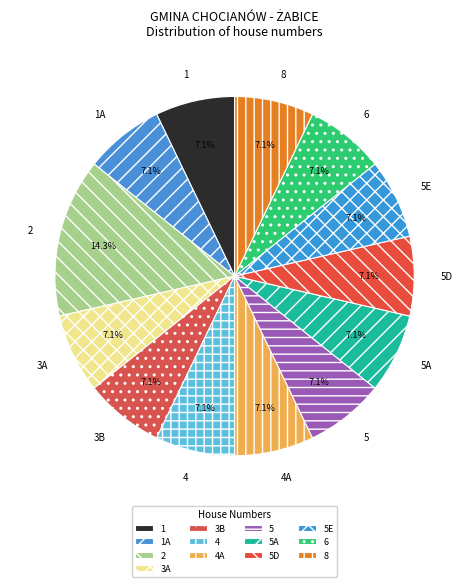

How many slices are in this pie chart?

13